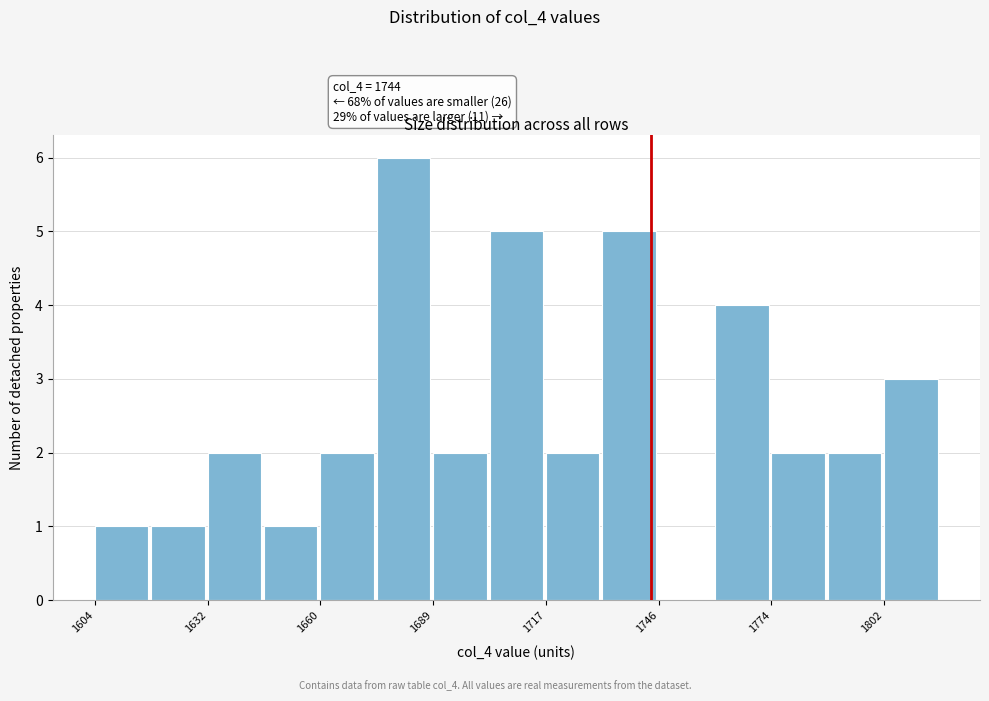

Read against the x-axis, roughly where is the centre of the tallest bar?

1680